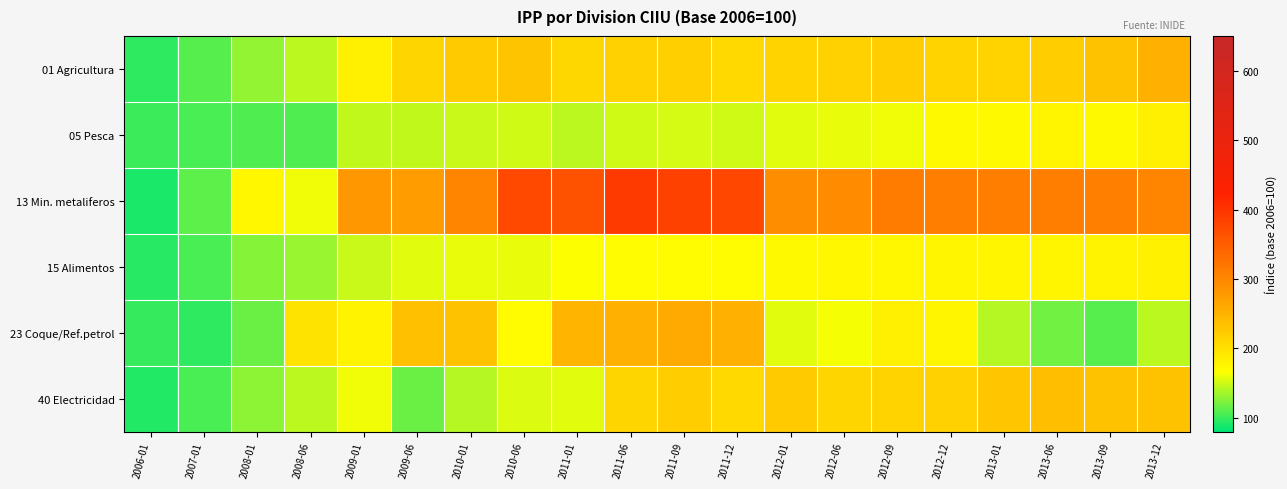

Which category has the lowest value across all series?

2006-01